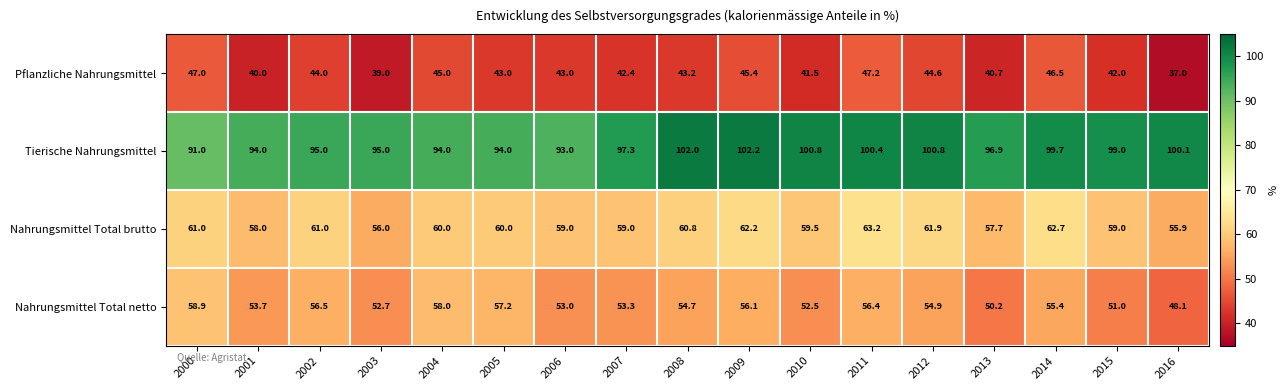

At which label is Pflanzliche Nahrungsmittel closest to 42?

2015